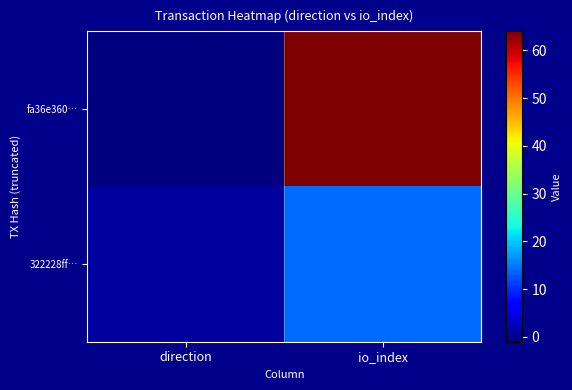

Rank the series at io_index from lowest to highest value.

322228ff…, fa36e360…